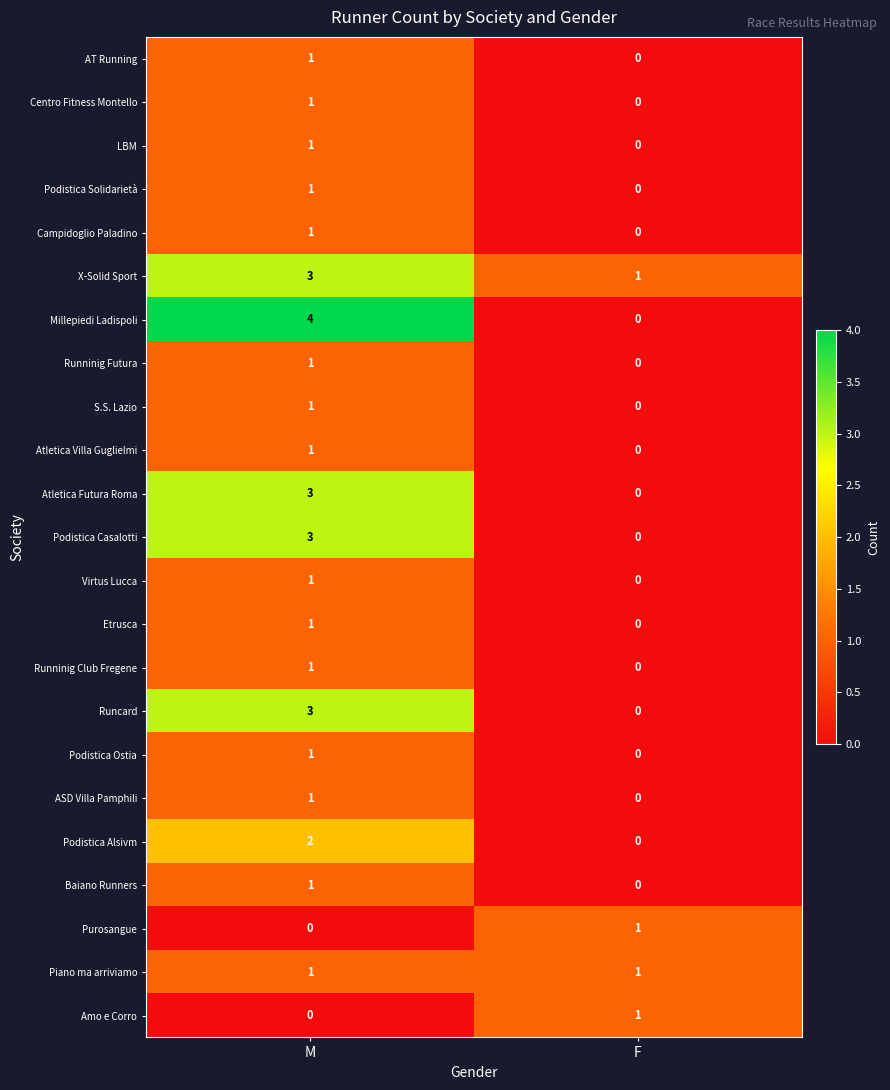

Count the number of data series in this chart.

23